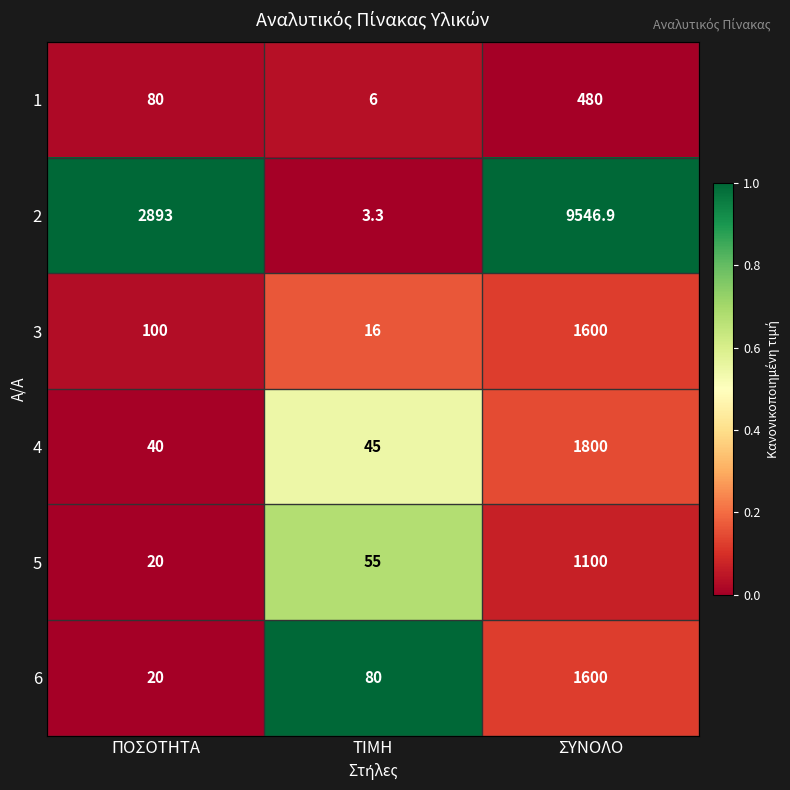

True or false: 3 has a value of 176.7 at ΠΟΣΟΤΗΤΑ.

False